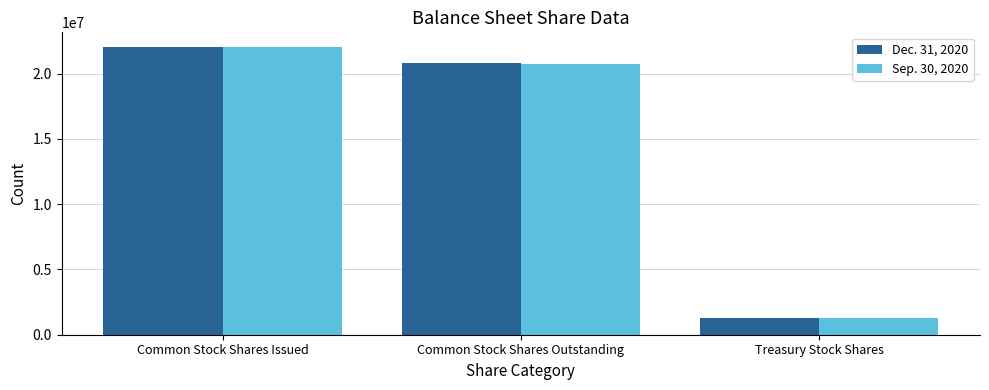

Which category has the lowest value across all series?

Treasury Stock Shares